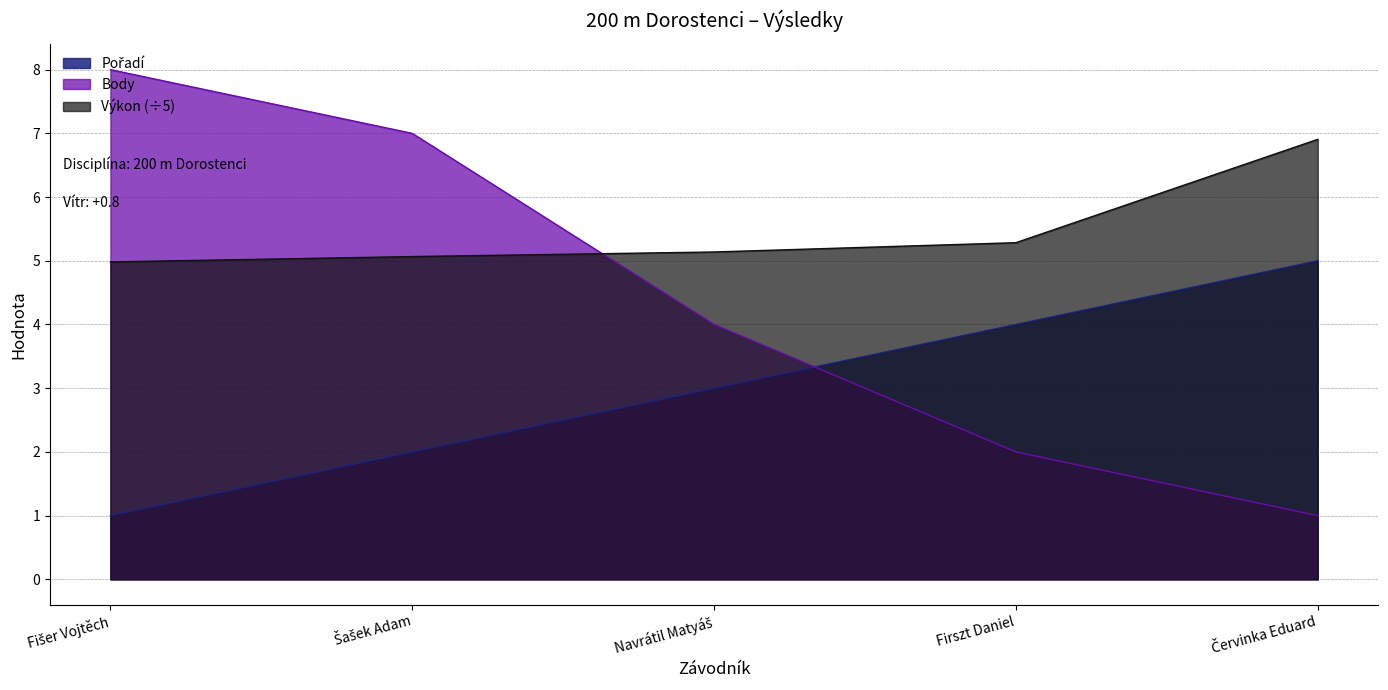

Is it true that Výkon equals 5.1 at Šašek Adam?

True